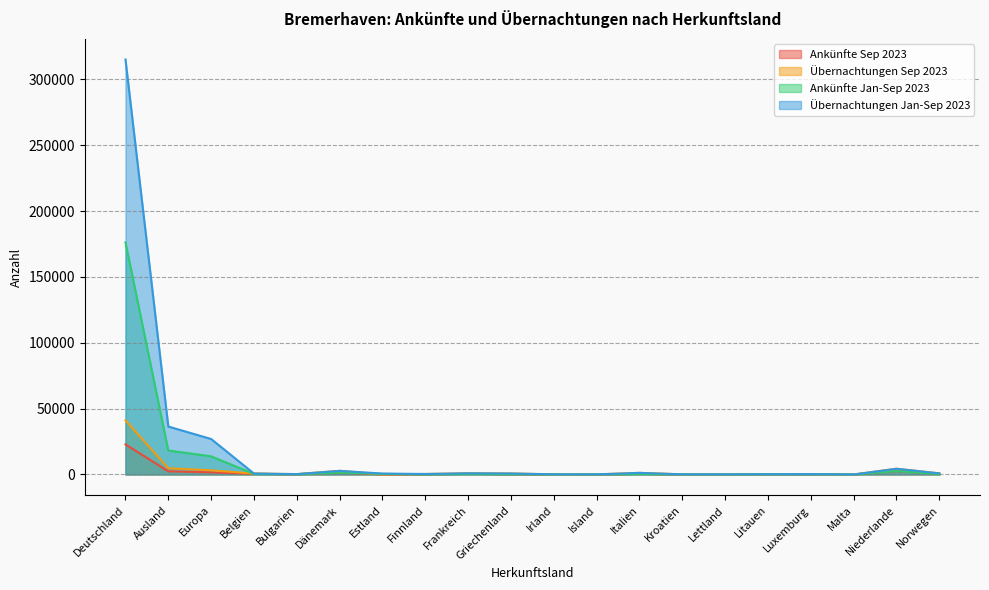

Which series changed the most between Italien and Kroatien?

Übernachtungen Sep 2023